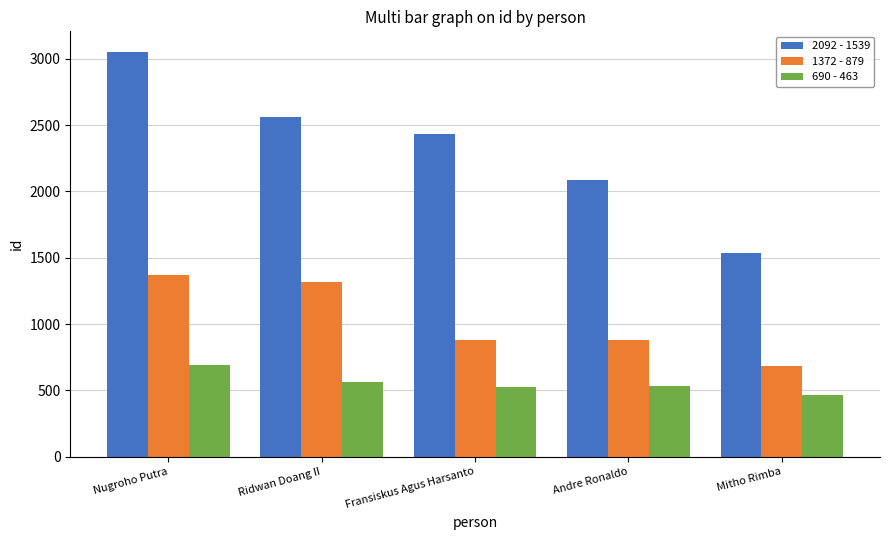

Which series changed the most between Nugroho Putra and Andre Ronaldo?

2092 - 1539